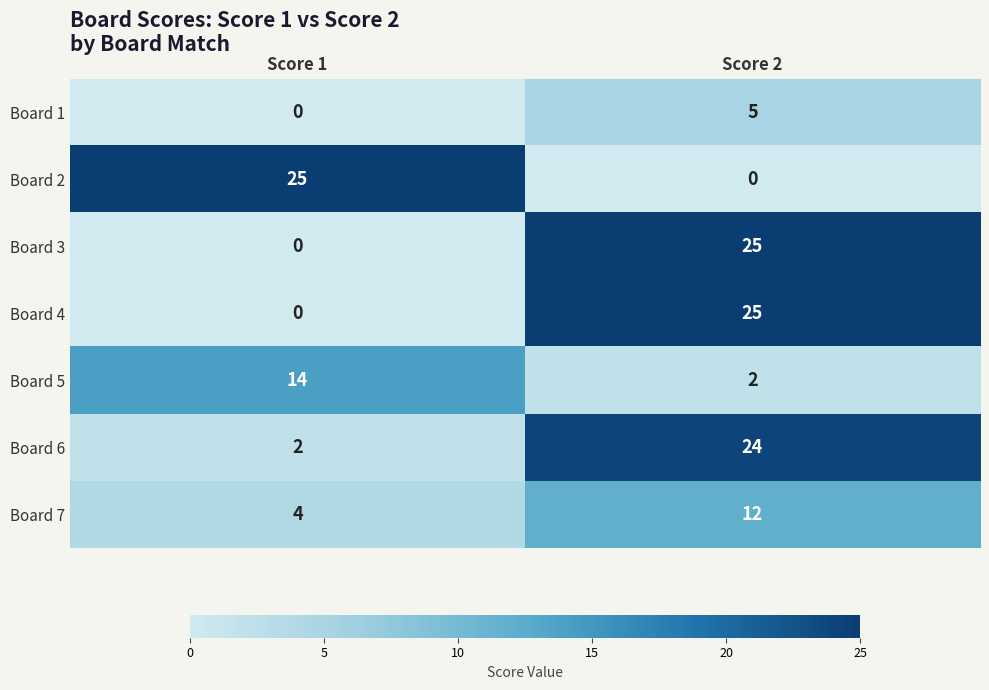

Where is Board 3 nearest to the value 12?

Score 1